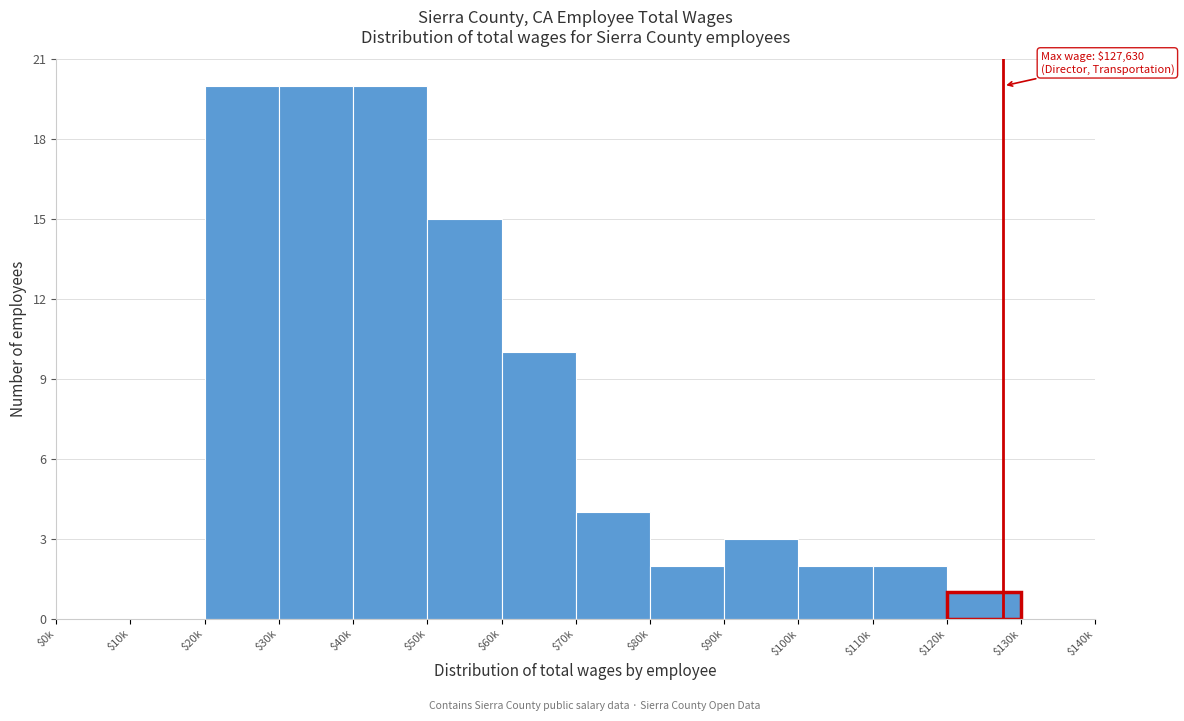

The chart shows a value of 0 at $110k. True or false?

False